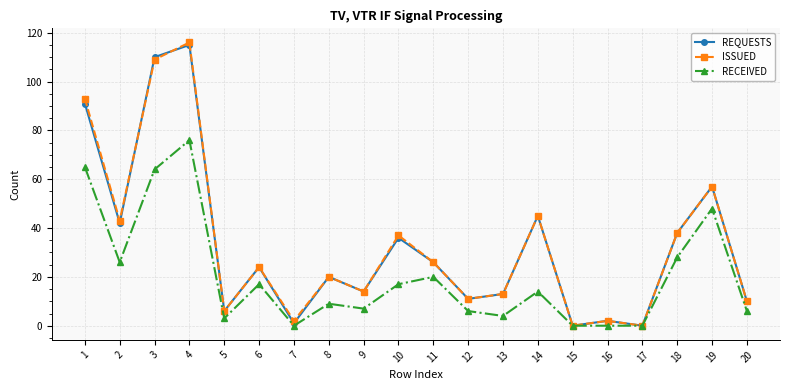

At which label does ISSUED reach its peak?

4